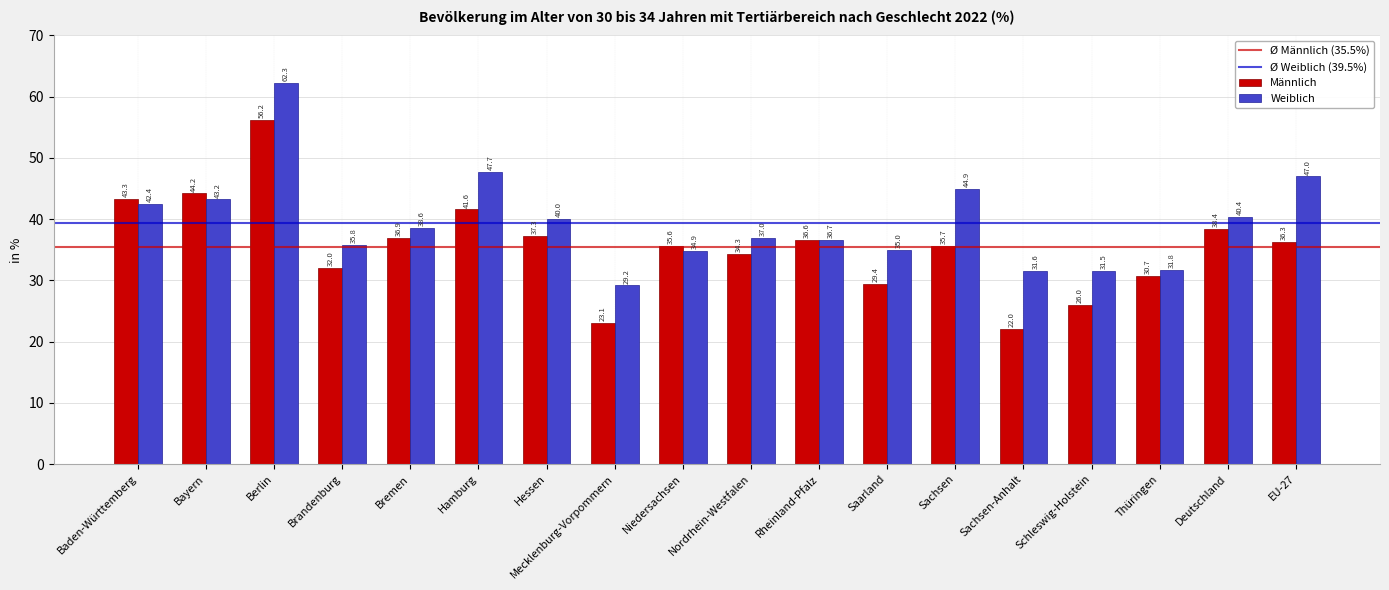

What value does the Weiblich series have at Sachsen?

44.9